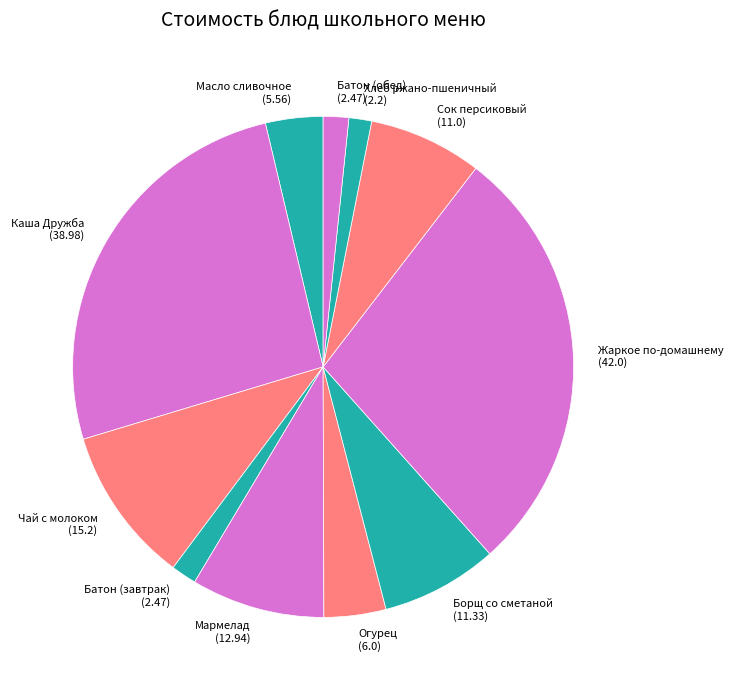

Is it true that Масло сливочное (5.56) is 4% of the pie?

True